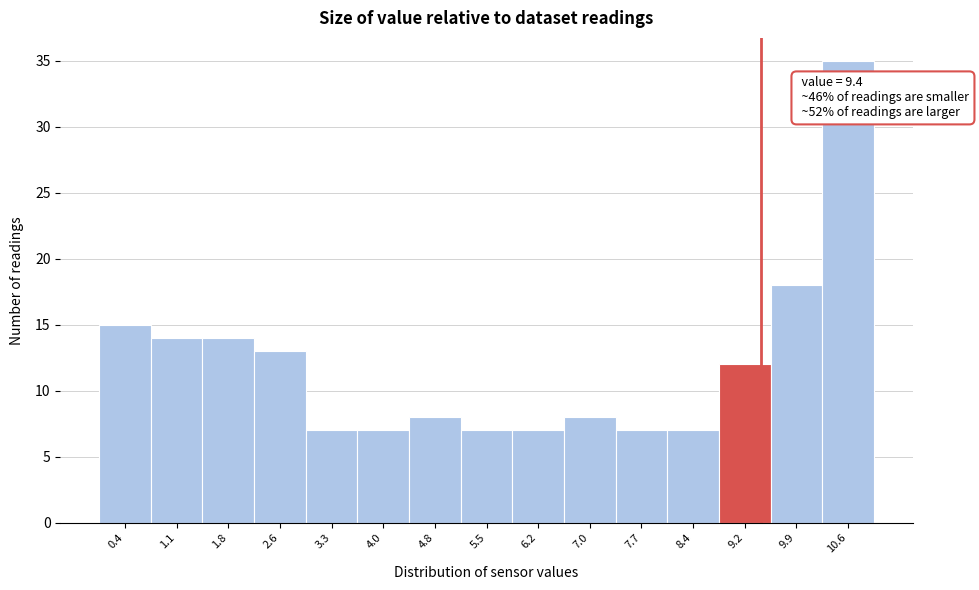

Which range on the x-axis has the tallest bar?

10.3 to 11.0